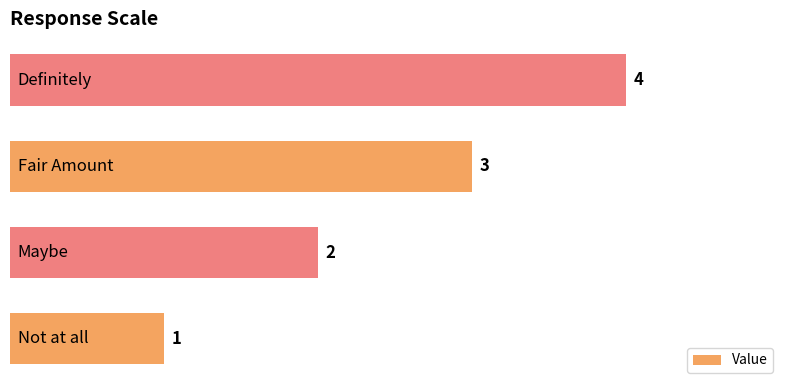

What is the sum of all values?

10